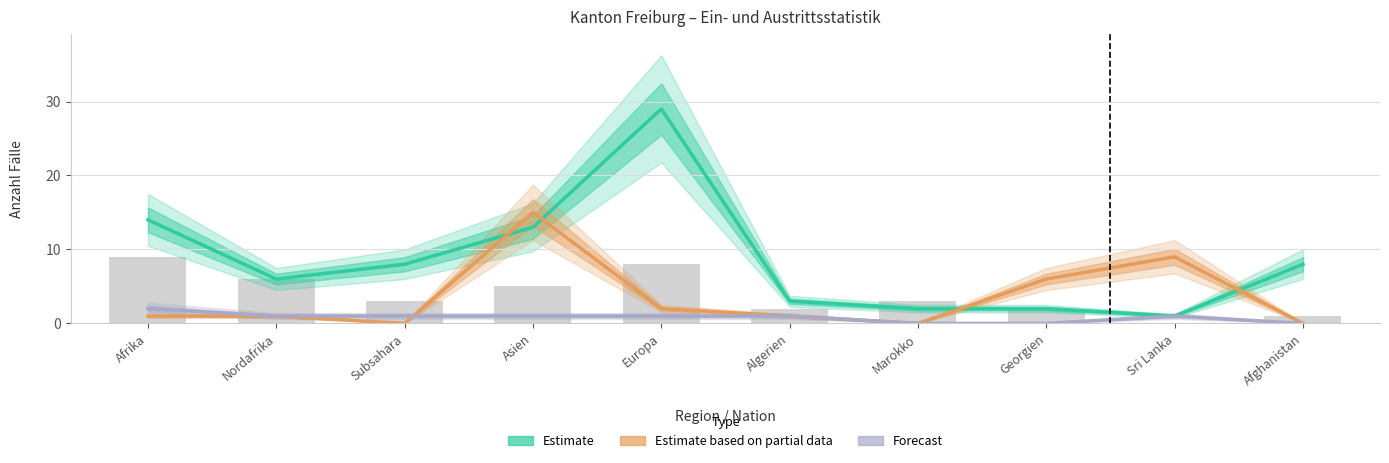

Reading left to right, what are all the values shown in this chart?

Estimate: 14	6	8	13	29	3	2	2	1	8
Estimate based on partial data: 1	1	0	15	2	1	0	6	9	0
Forecast: 2	1	1	1	1	1	0	0	1	0
Abschluss Ausreiseorganisation: 9	6	3	5	8	2	3	2	0	1